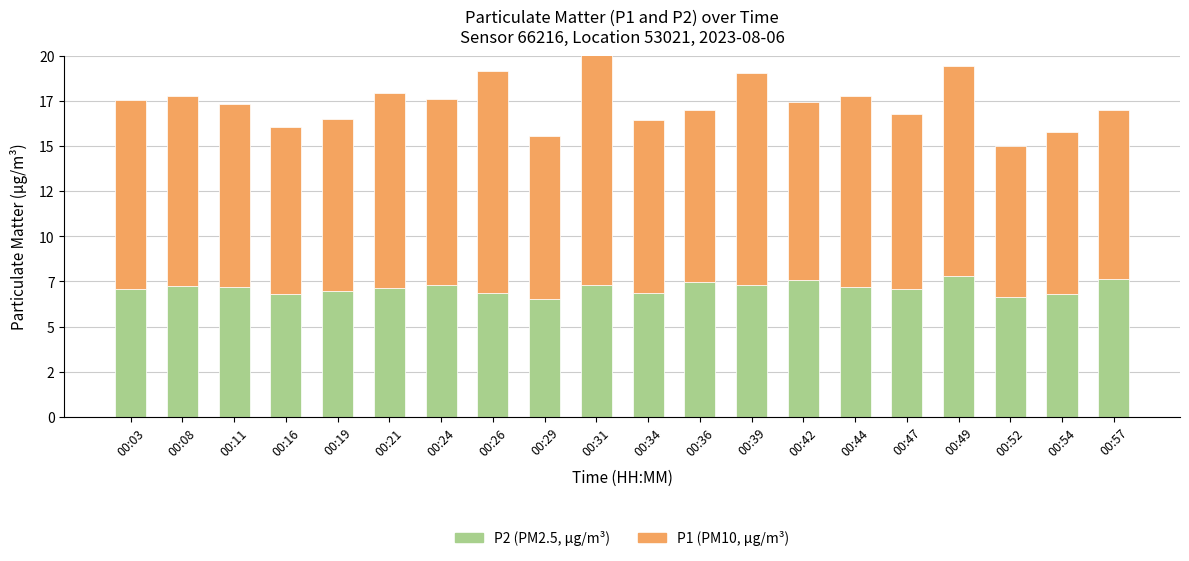

The P2 series shows 7.5 at 00:36. True or false?

True